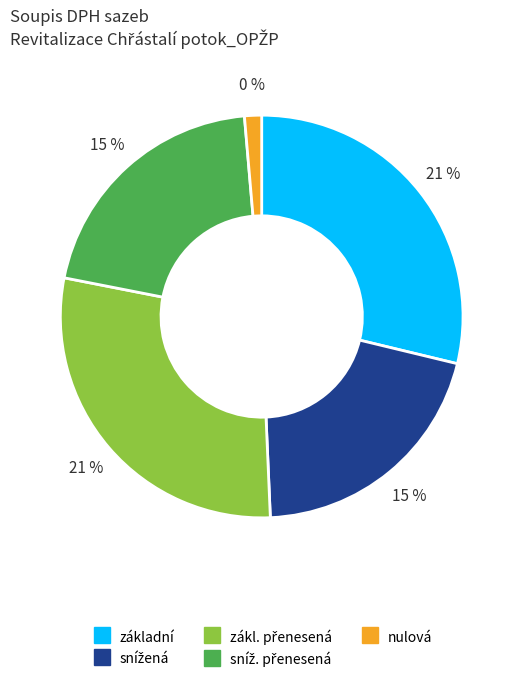

True or false: nulová accounts for 0% of the total.

True